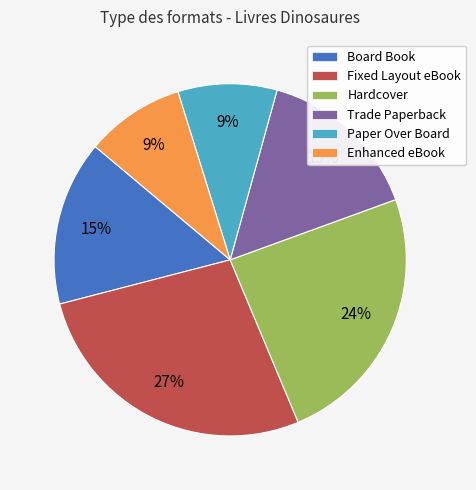

To the nearest percent, what is the difference between the Paper Over Board and Trade Paperback slice percentages?

6%